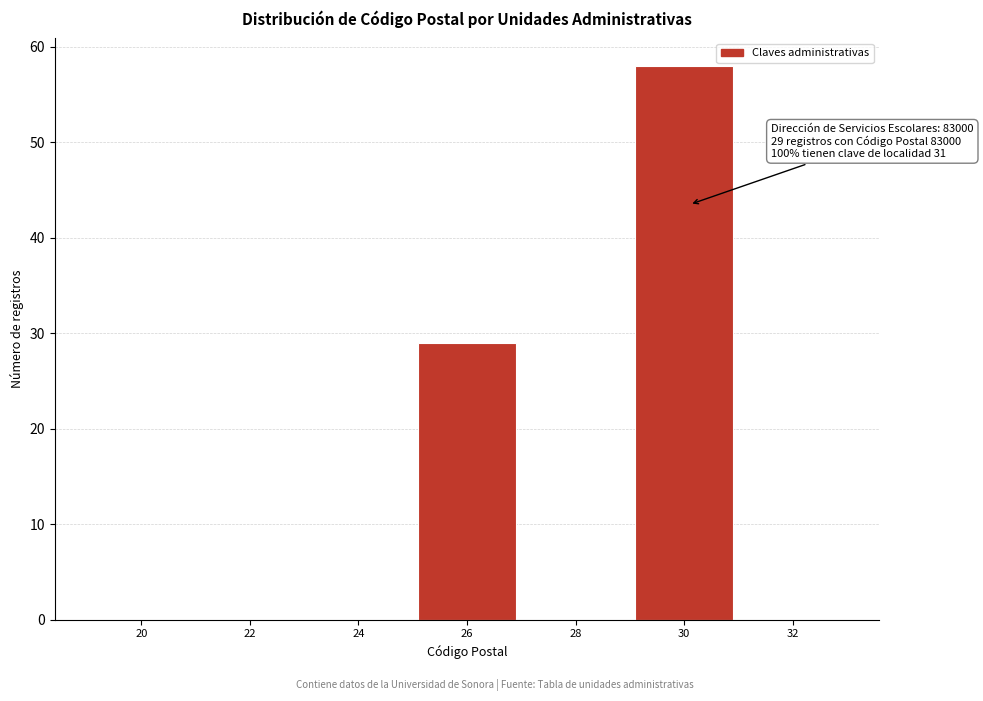

Reading right to left, transcribe all the data shown in this chart.

32=0	30=58	28=0	26=29	24=0	22=0	20=0